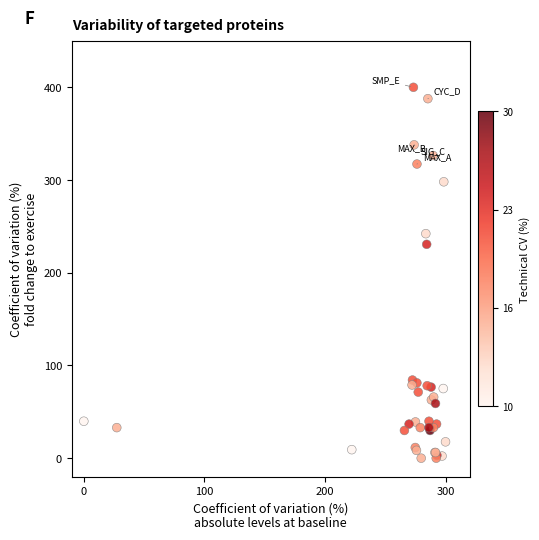

What Y value in the scatter plot is closest to 200?

230.7